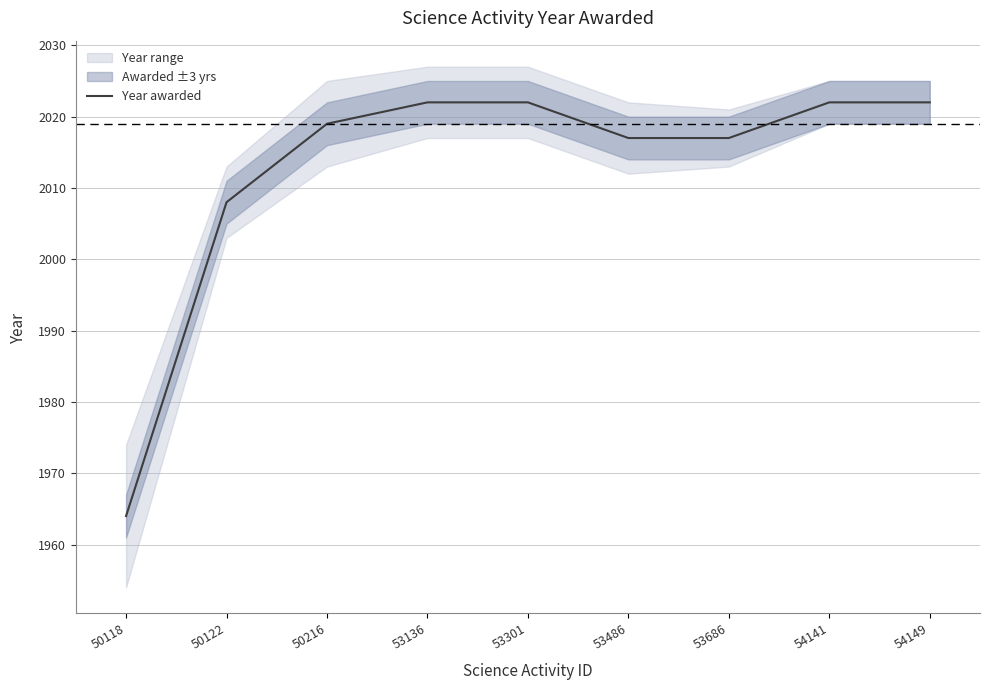

Which label corresponds to the largest value in the chart?

53136